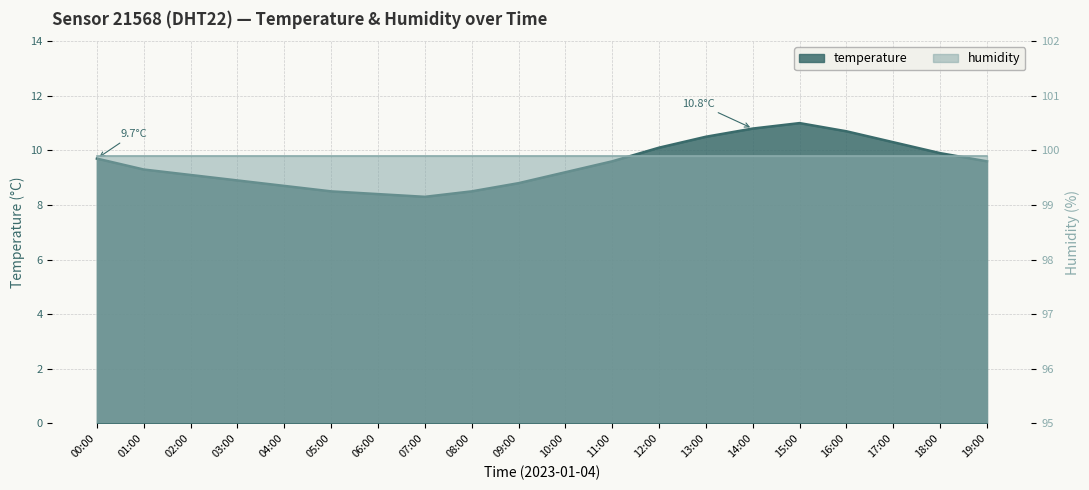

True or false: there are more than 1 points higher than both neighbors.

False